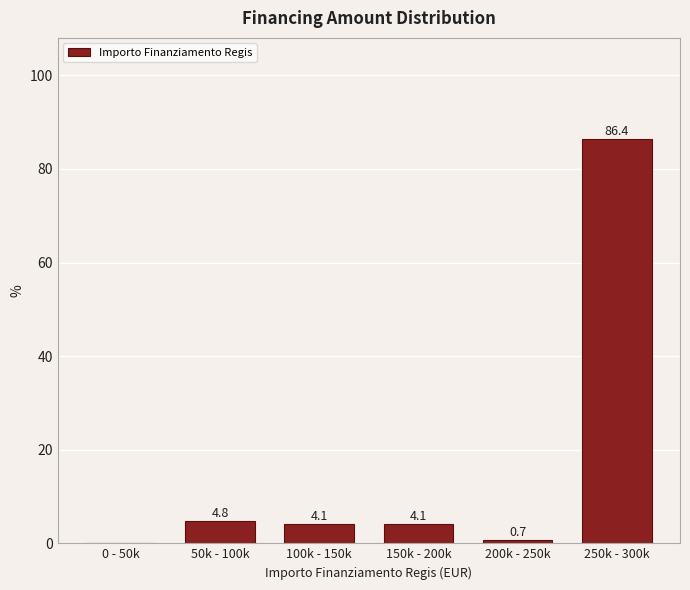

Reading left to right, list all the values displayed in this chart.

0 - 50k=0.0	50k - 100k=4.8	100k - 150k=4.1	150k - 200k=4.1	200k - 250k=0.7	250k - 300k=86.4